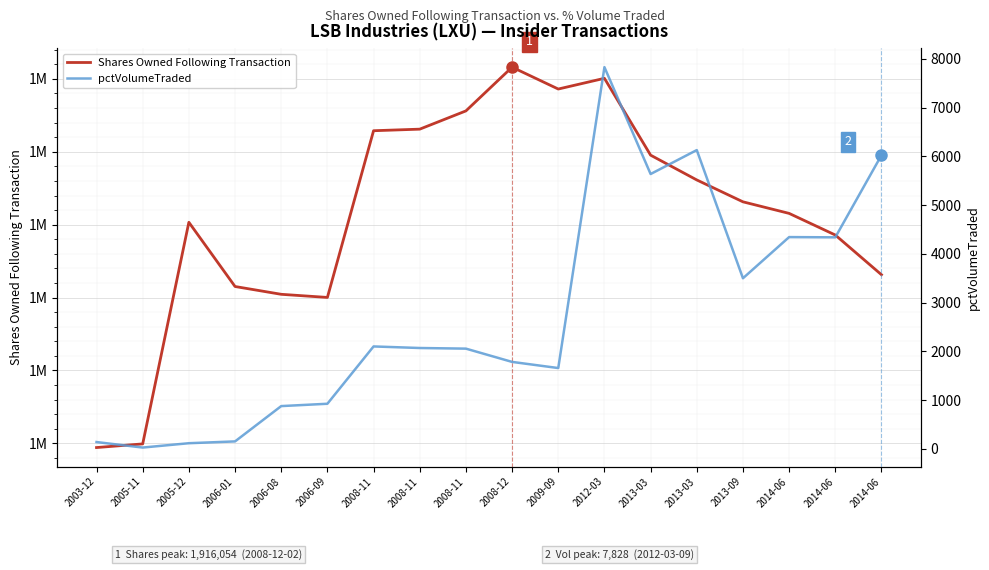

Reading right to left, what are all the values shown in this chart?

Shares Owned Following Transaction: 1631354	1685821	1715477	1731354	1761354	1795354	1900754	1886054	1916054	1856054	1831026	1828871	1600199	1604499	1615199	1703299	1399299	1394299
pctVolumeTraded: 6023	4339	4344	3500	6128	5637	7828	1659	1785	2057	2070	2102	927	879	155	118	29	142